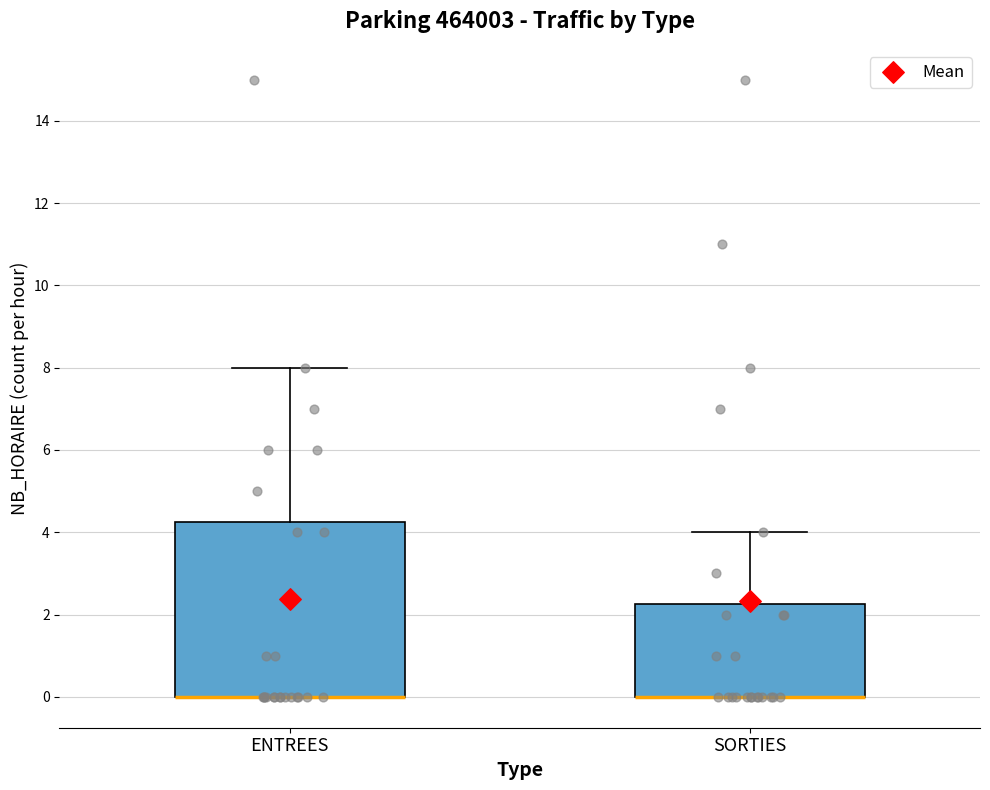

Reading left to right, read every box against the y-axis: the position of its median line, the range the box covers, and the ends of its whiskers. The values are not printed on the chart, so give them approximately, as read against the axis.

ENTREES: median 0.0 (drawn on the box's lower edge), box 0.0 to 4.2, whiskers 0.0 to 8.0
SORTIES: median 0.0 (drawn on the box's lower edge), box 0.0 to 2.2, whiskers 0.0 to 4.0